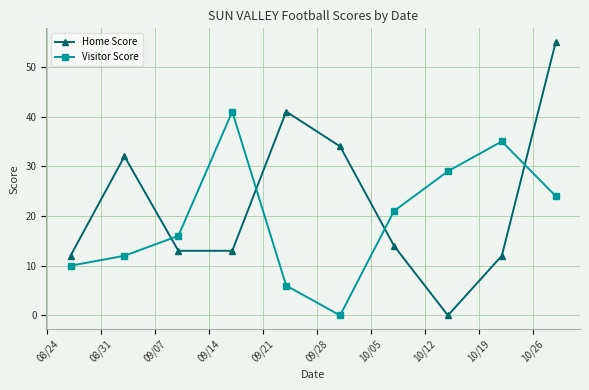

How many positive values does the Home Score series have?

9